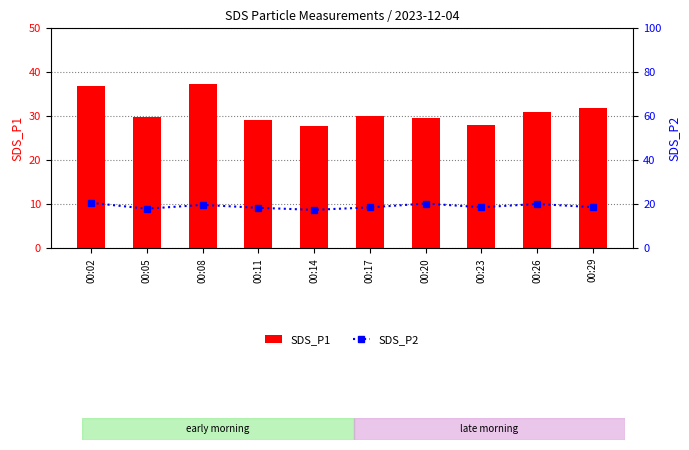

What is the spread (max minus min) of values at 00:20?

9.5